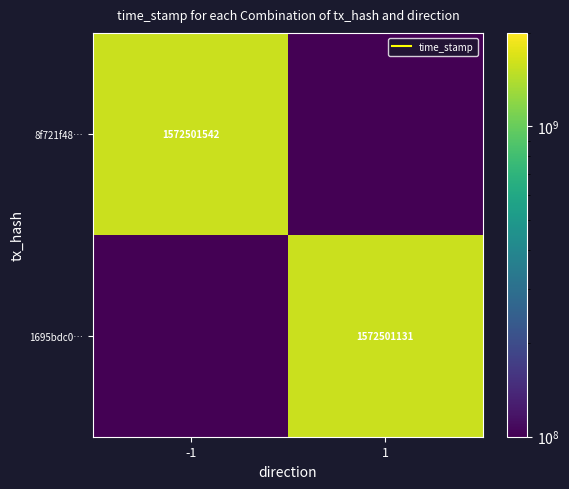

Which category has the lowest value in the 1695bdc0… series?

-1